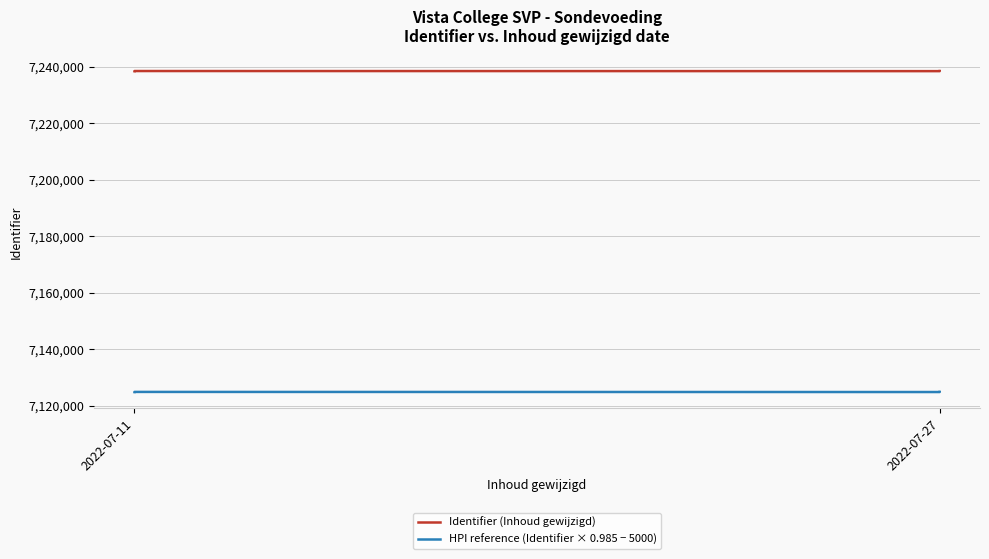

What is the greatest value displayed?

7238402.0